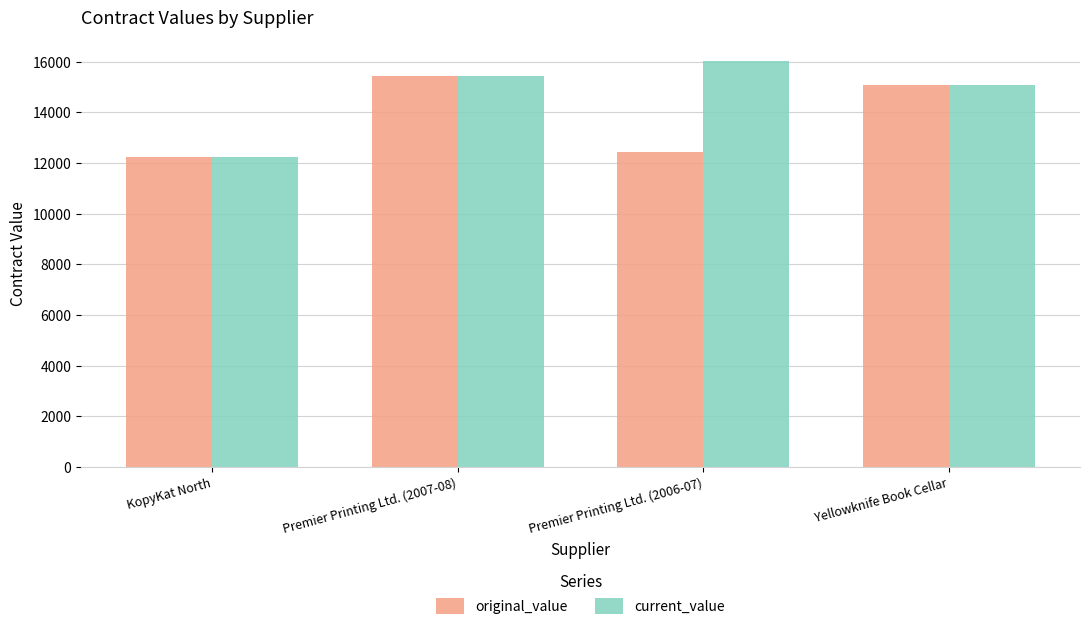

How many data points does each series have?

4